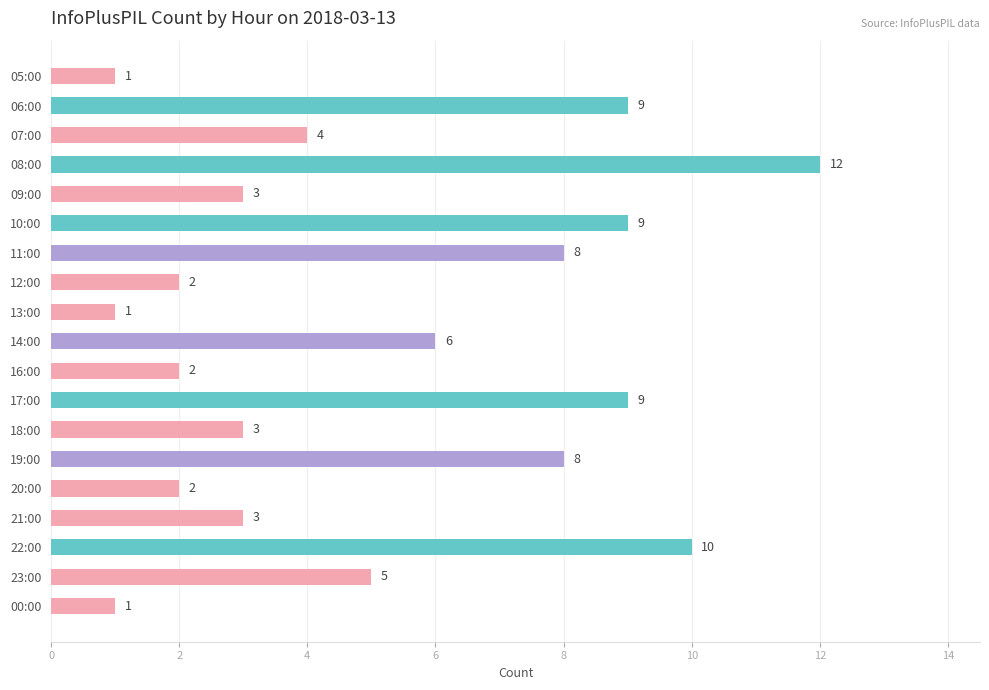

What is the greatest value displayed?

12